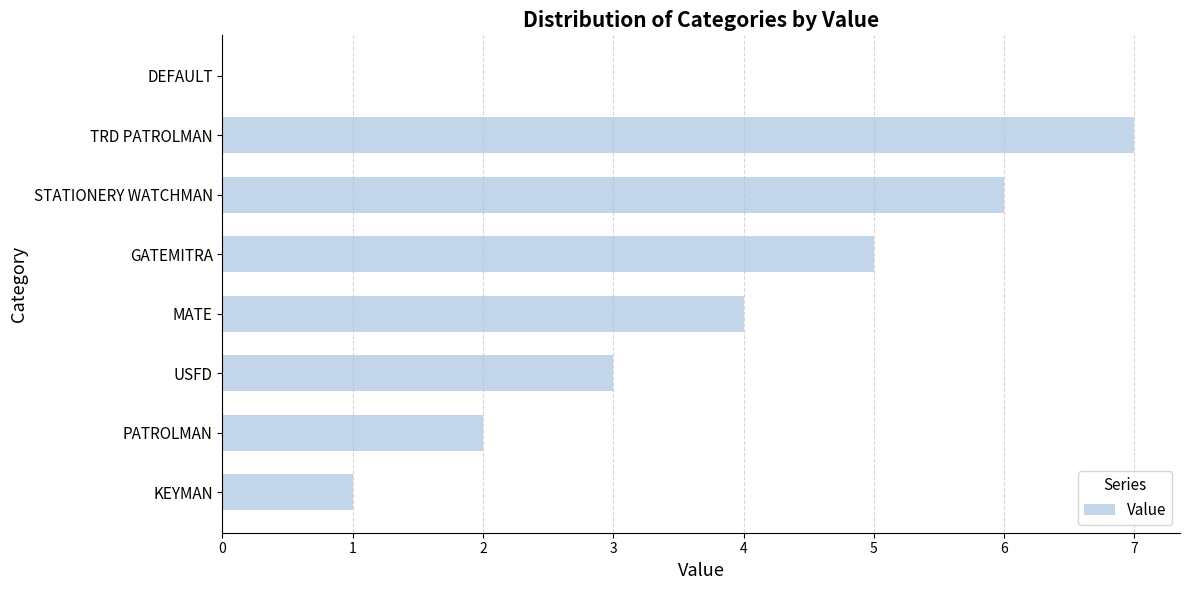

How many positive values are there?

7